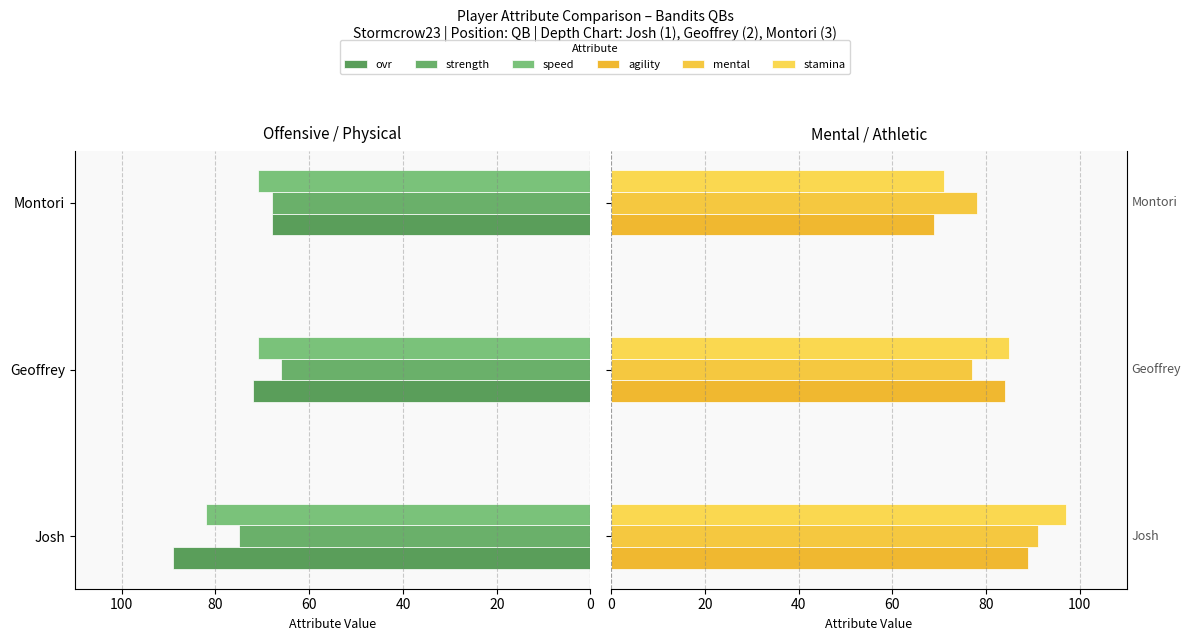

At Geoffrey, list the series in order from largest to smallest.

stamina, agility, mental, ovr, speed, strength